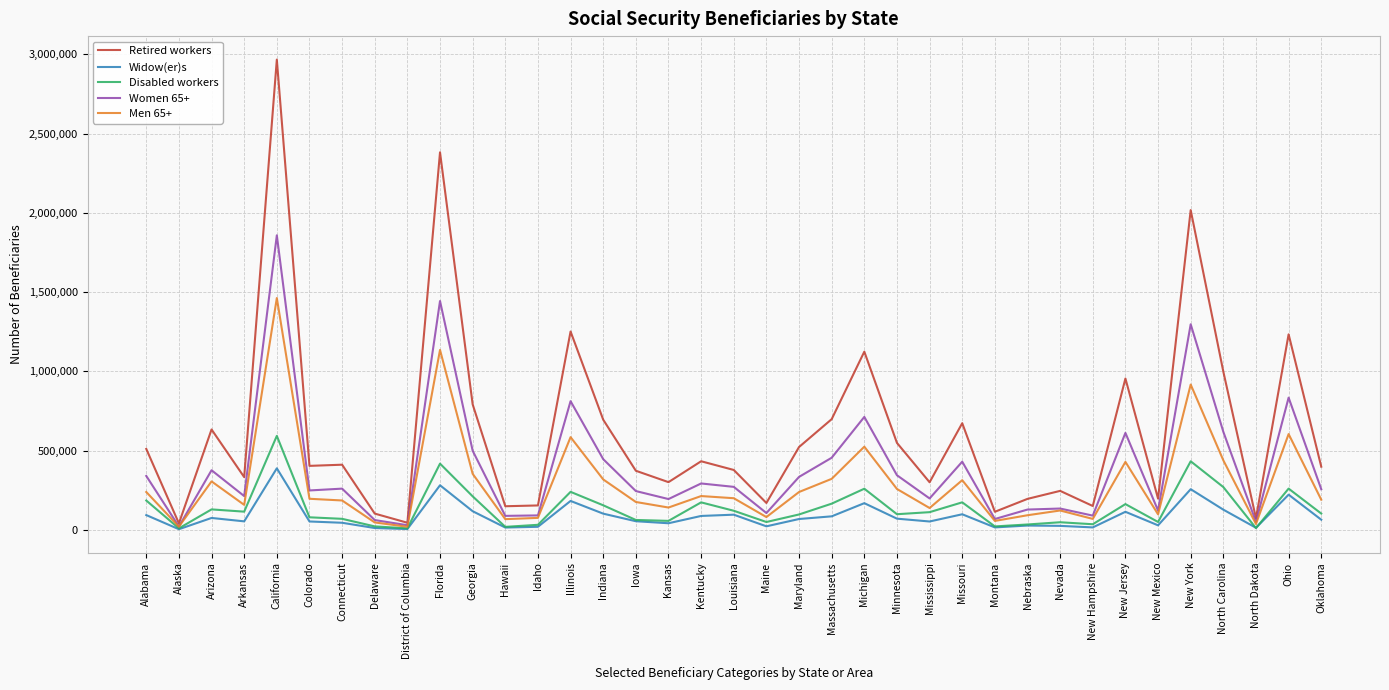

Which series has the largest total across all categories?

Retired workers